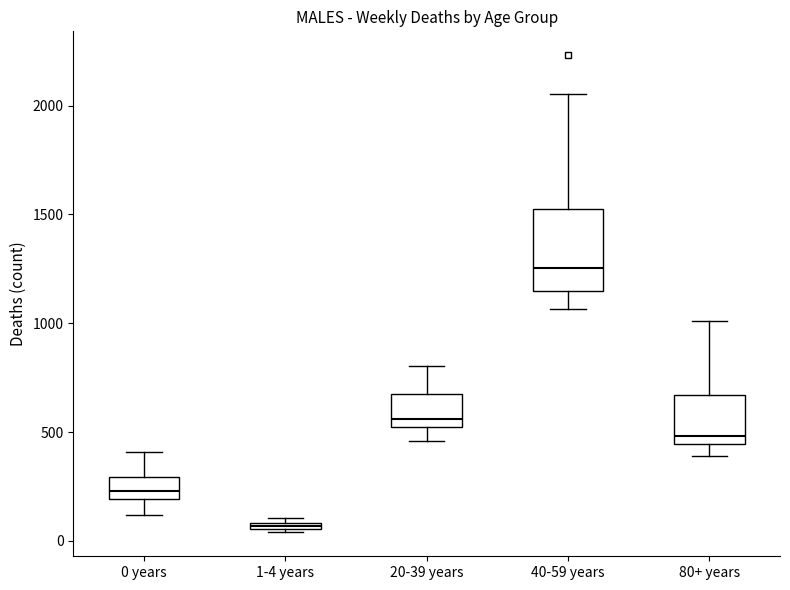

Comparing the boxes themselves (not the whiskers), which one is the tallest?

40-59 years